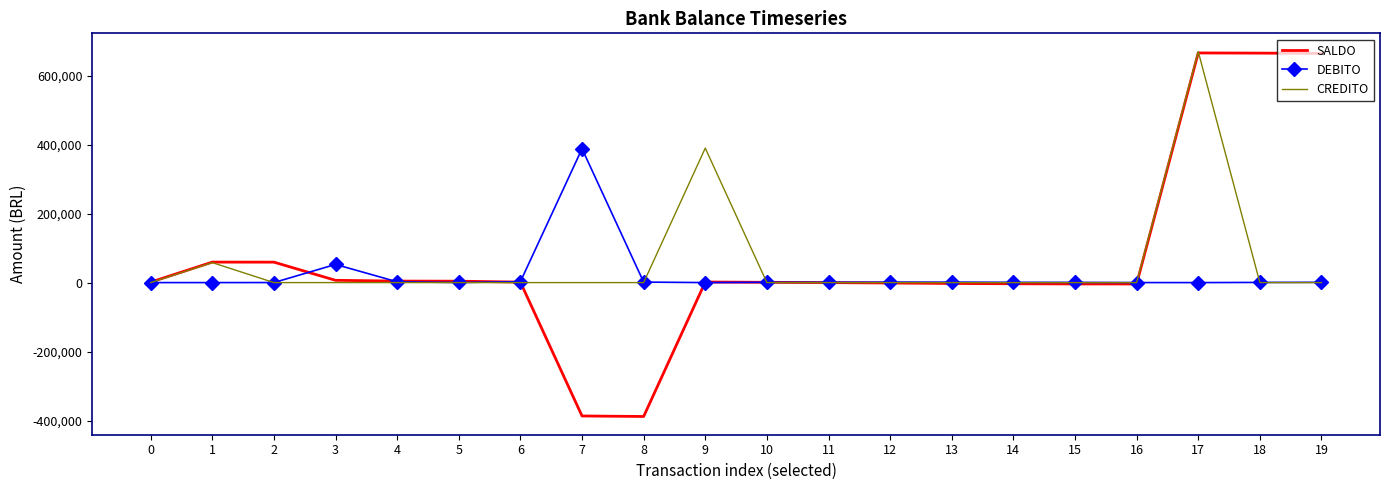

What is the average value of the DEBITO series?

22732.8